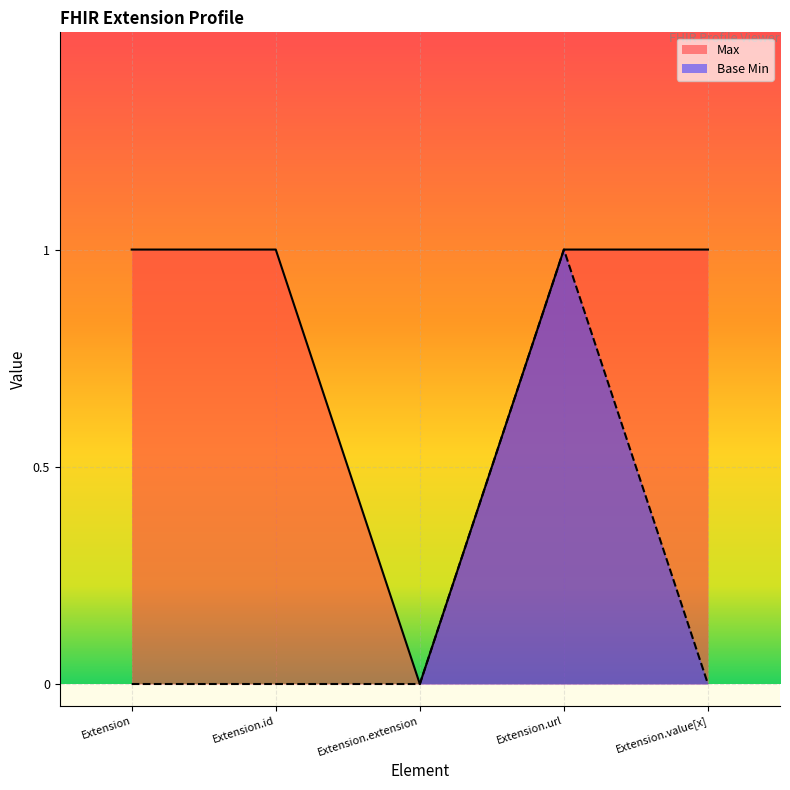

True or false: Base Min and Max intersect in this chart.

False